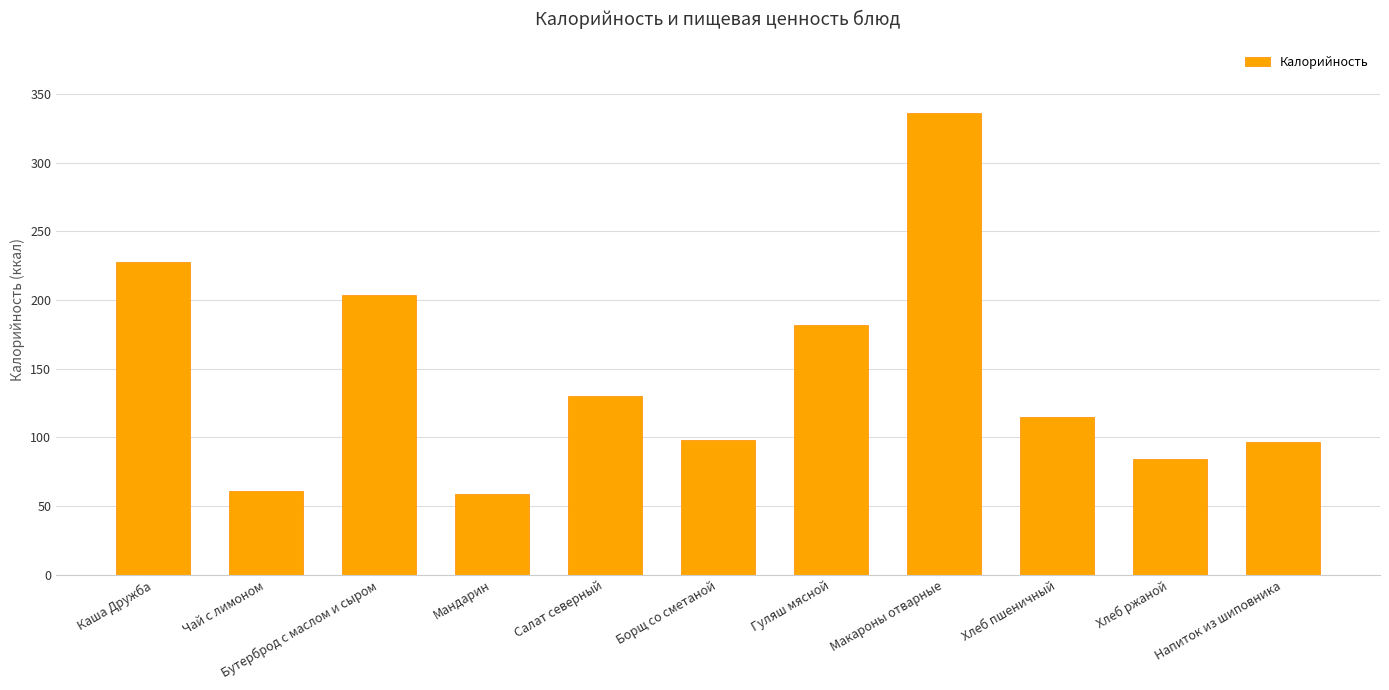

What is the average value?

145